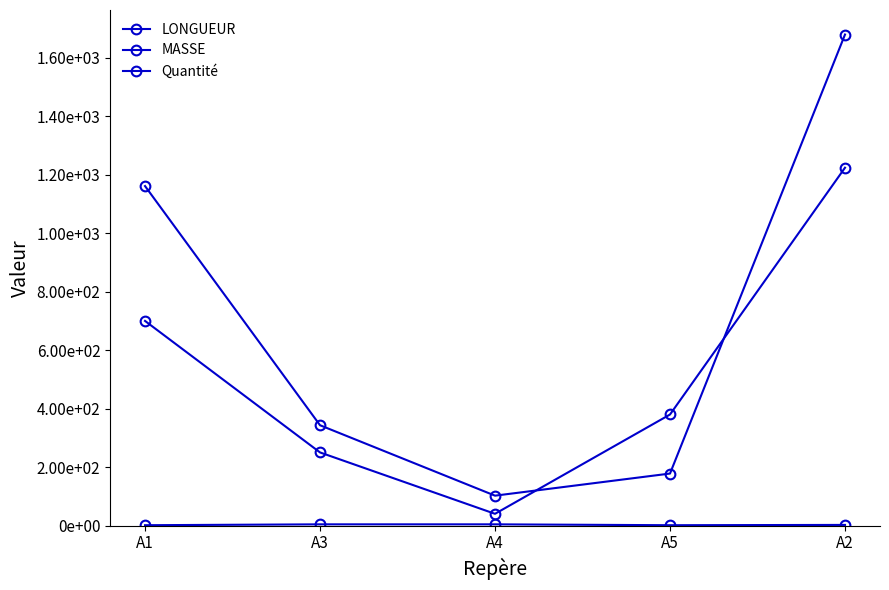

What is the average value of the Quantité series?

2.4